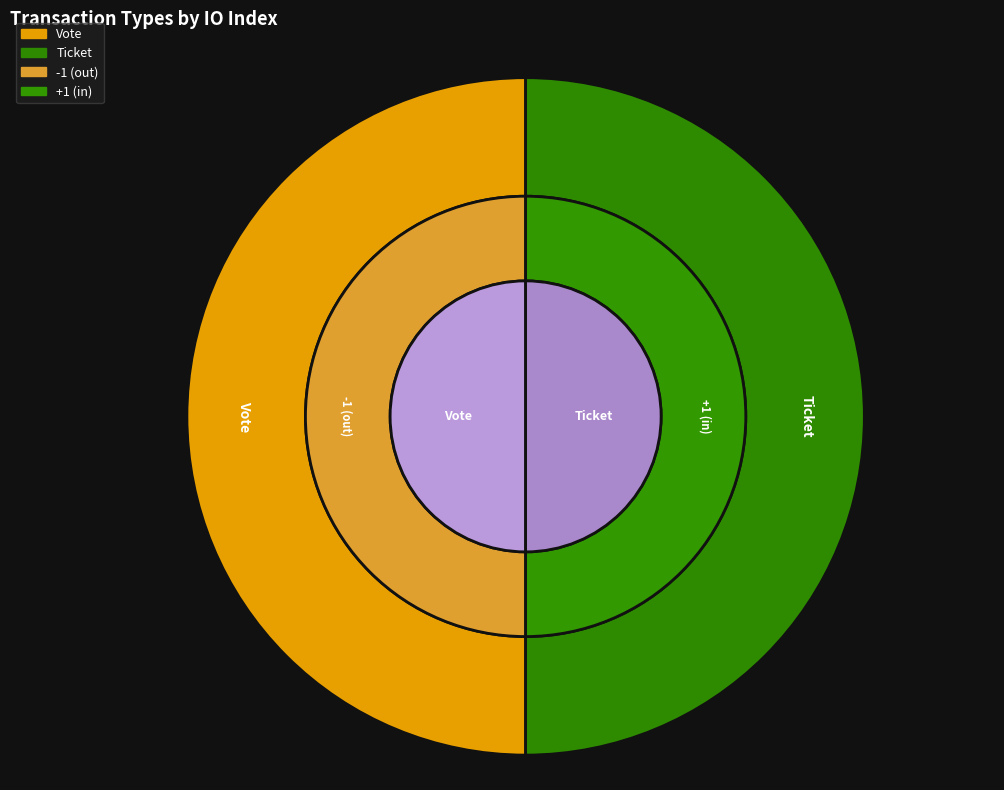

Which category has the biggest portion of the pie?

Vote